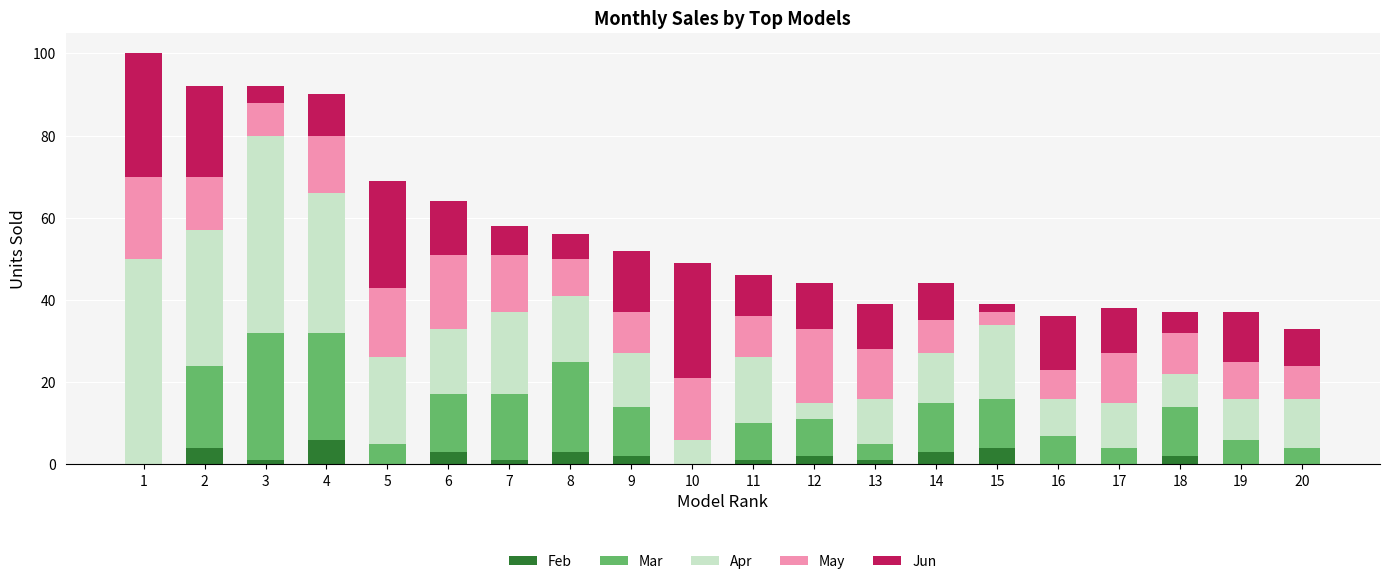

Does the chart contain stacked bars?

Yes